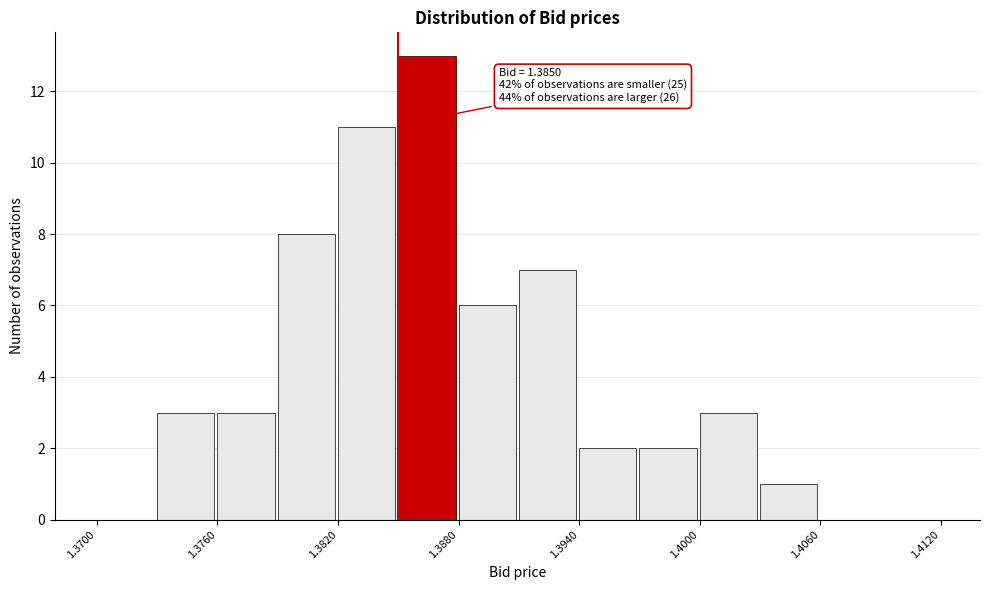

Read against the x-axis, roughly where is the centre of the tallest bar?

1.386